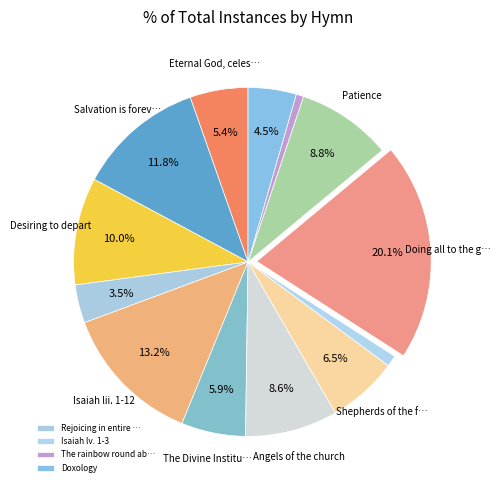

How many segments does this pie chart have?

13